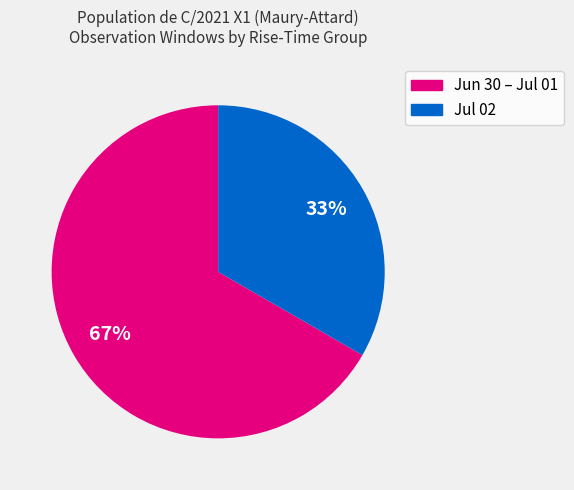

To the nearest percent, what is the average slice percentage?

50%